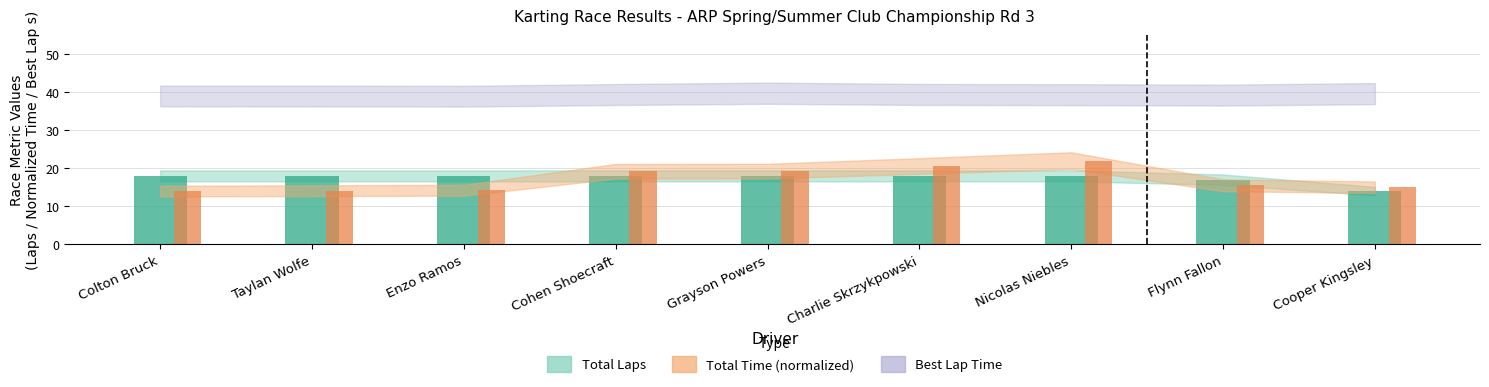

What is the label of the 1st bar from the right?

Cooper Kingsley